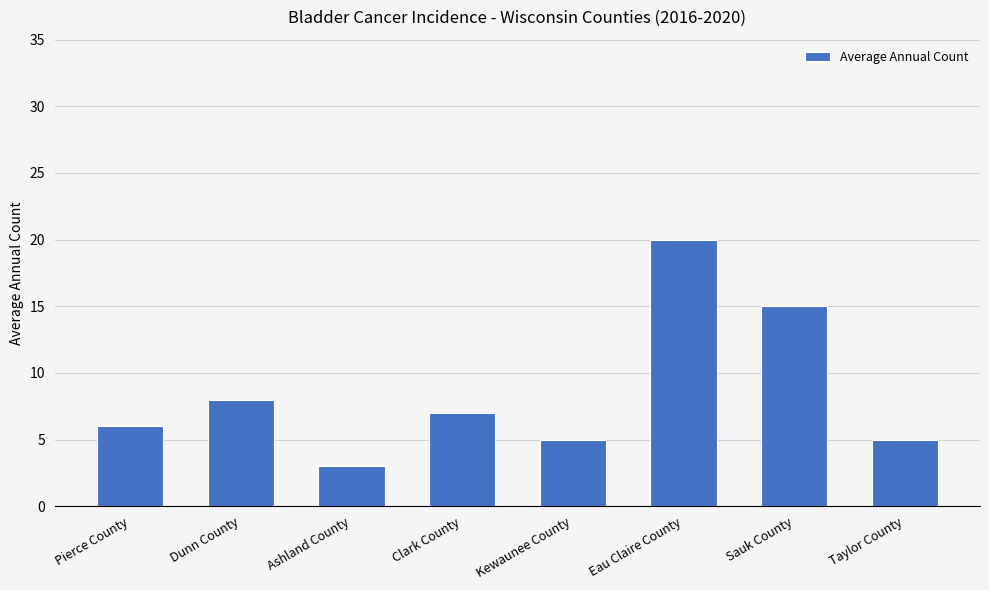

Reading right to left, what are all the values shown in this chart?

Taylor County=5	Sauk County=15	Eau Claire County=20	Kewaunee County=5	Clark County=7	Ashland County=3	Dunn County=8	Pierce County=6